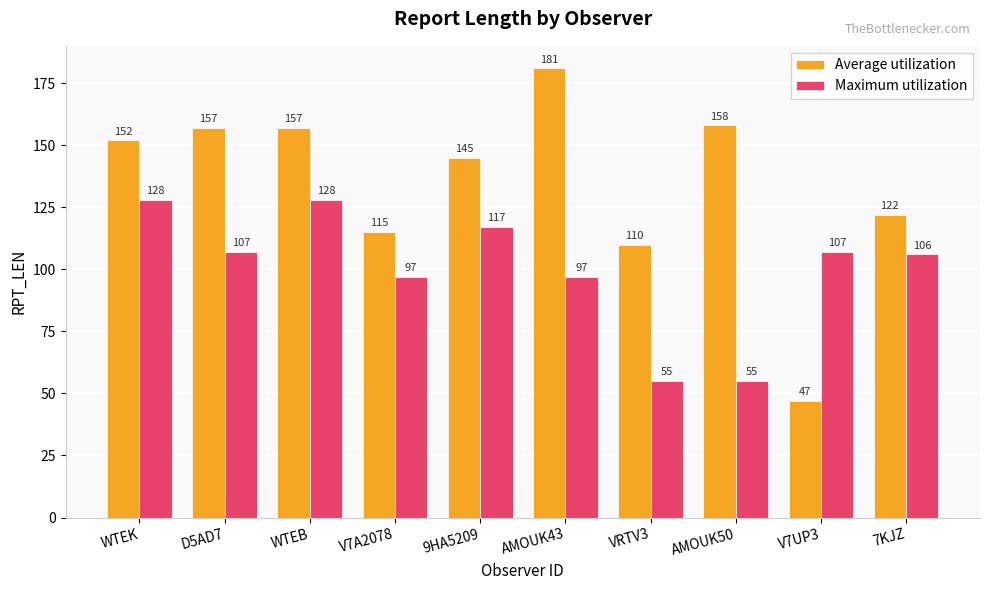

Which series has the widest spread of values?

Average utilization